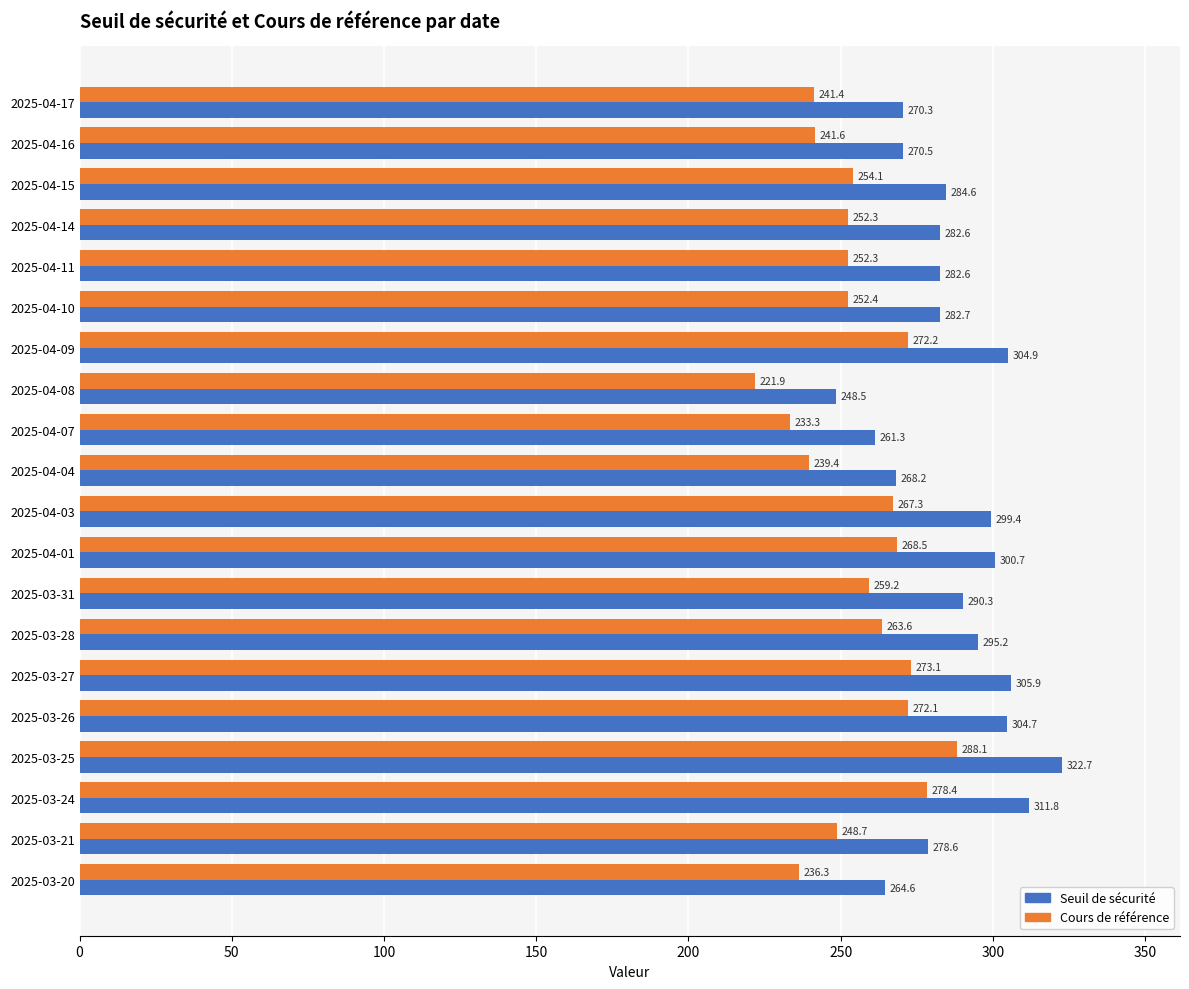

Rank the series by their maximum value, from lowest to highest.

Cours de référence, Seuil de sécurité